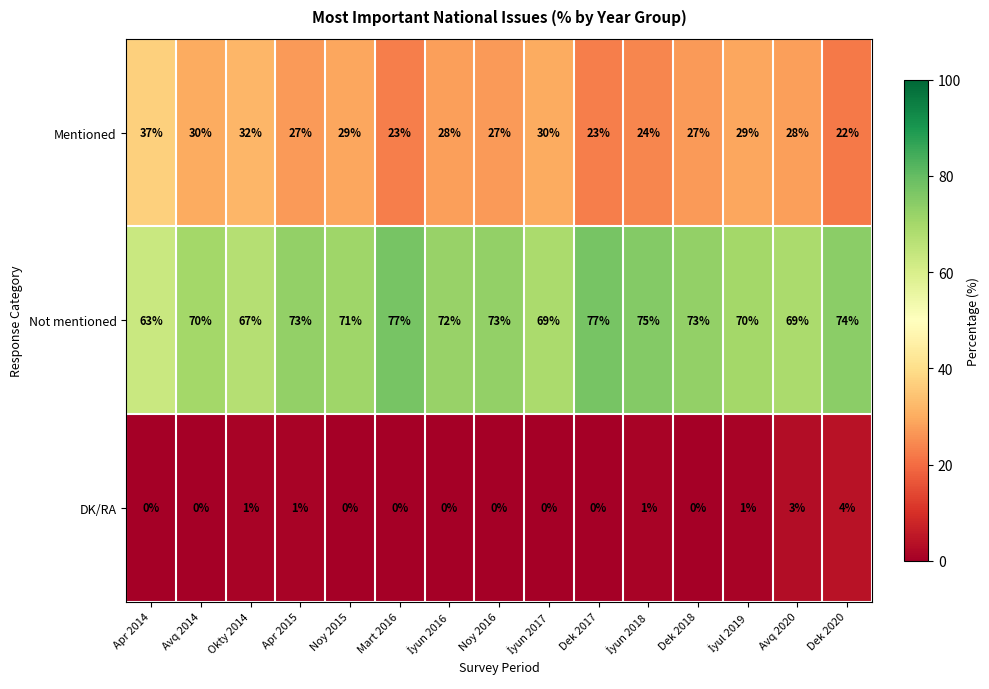

What is the total value across all series at Mart 2016?

100